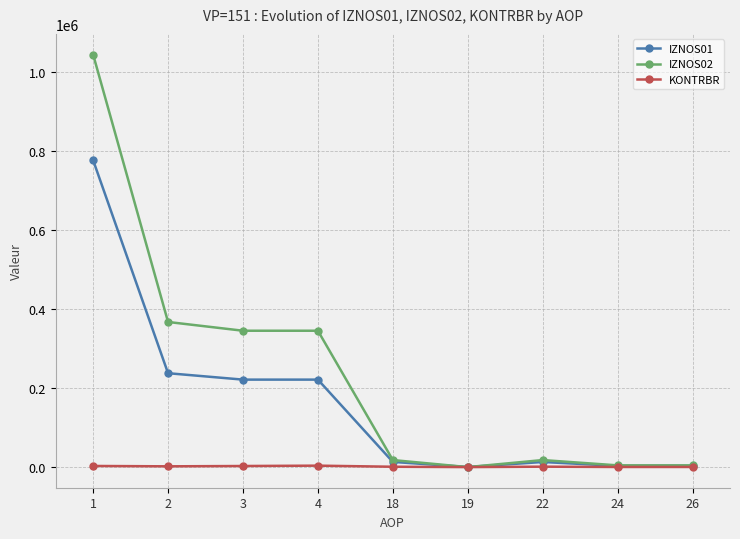

Where does the IZNOS02 series first go above 17801?

1